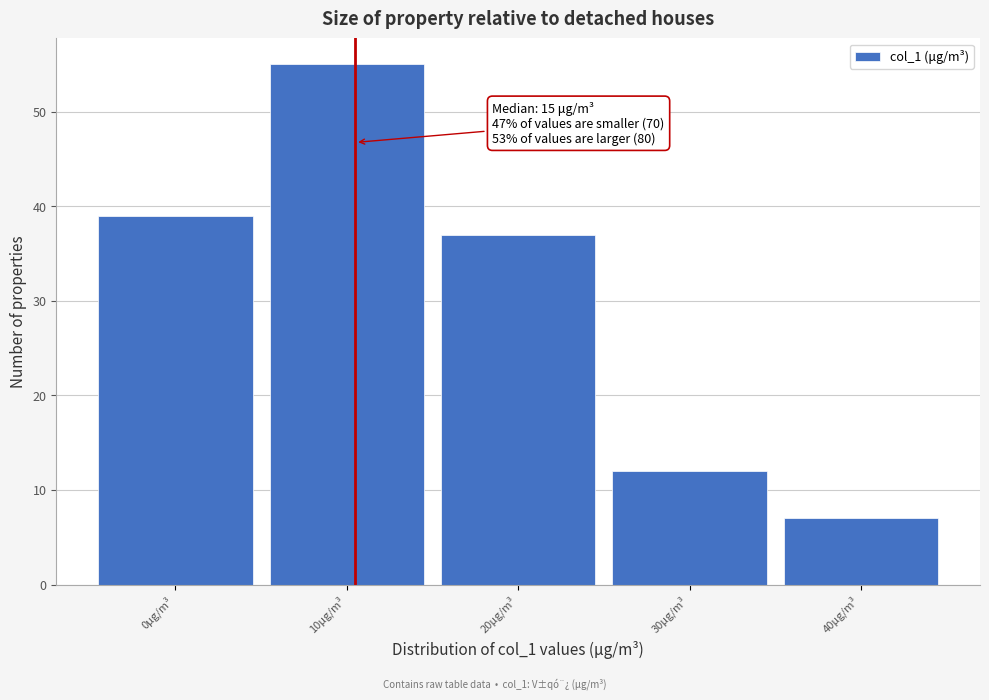

Reading left to right, what are all the values shown in this chart?

39	55	37	12	7